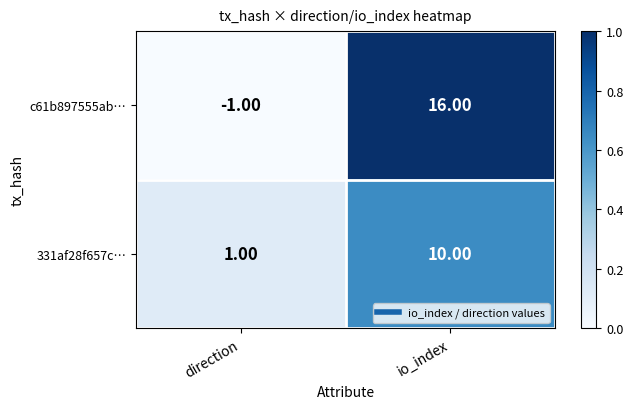

Rank the series at io_index from lowest to highest value.

331af28f657c…, c61b897555ab…